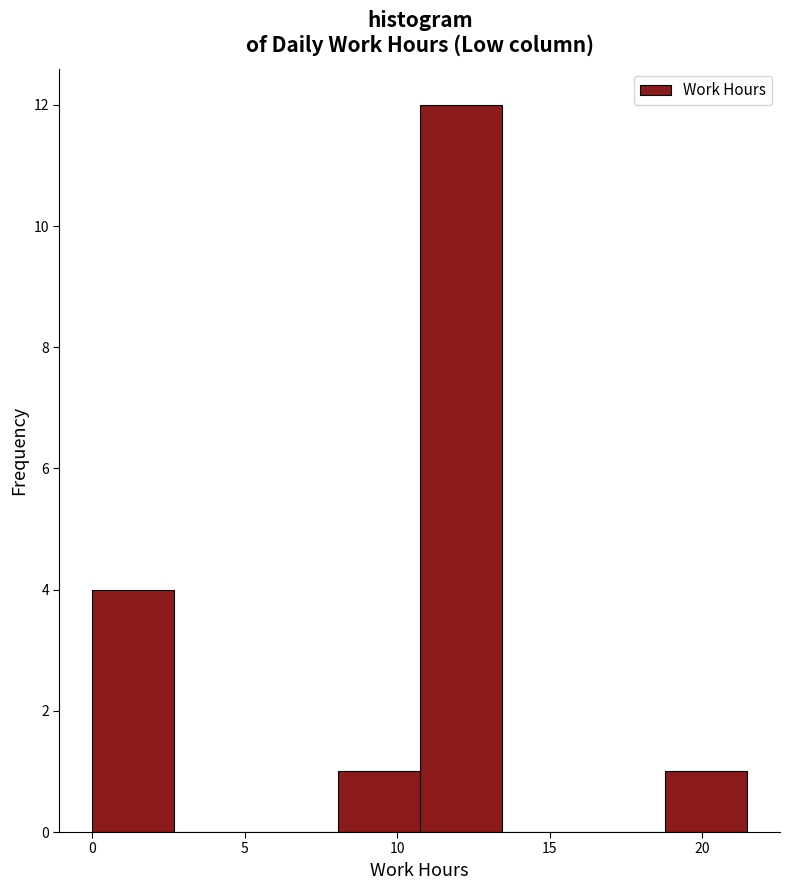

Over which range of the x-axis is the bar tallest?

10.5 to 13.5